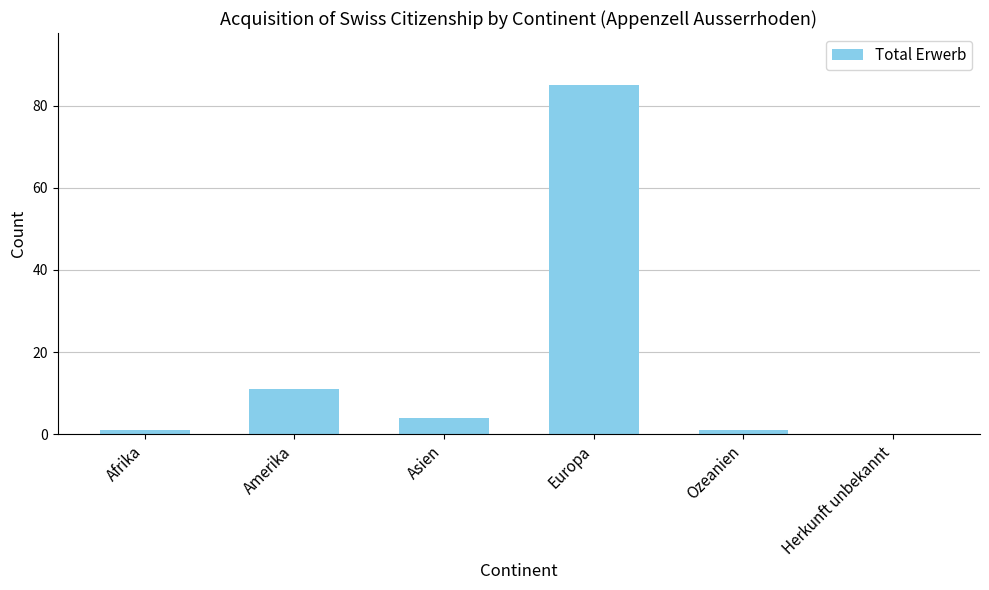

What is the change in value from Asien to Europa?

+81